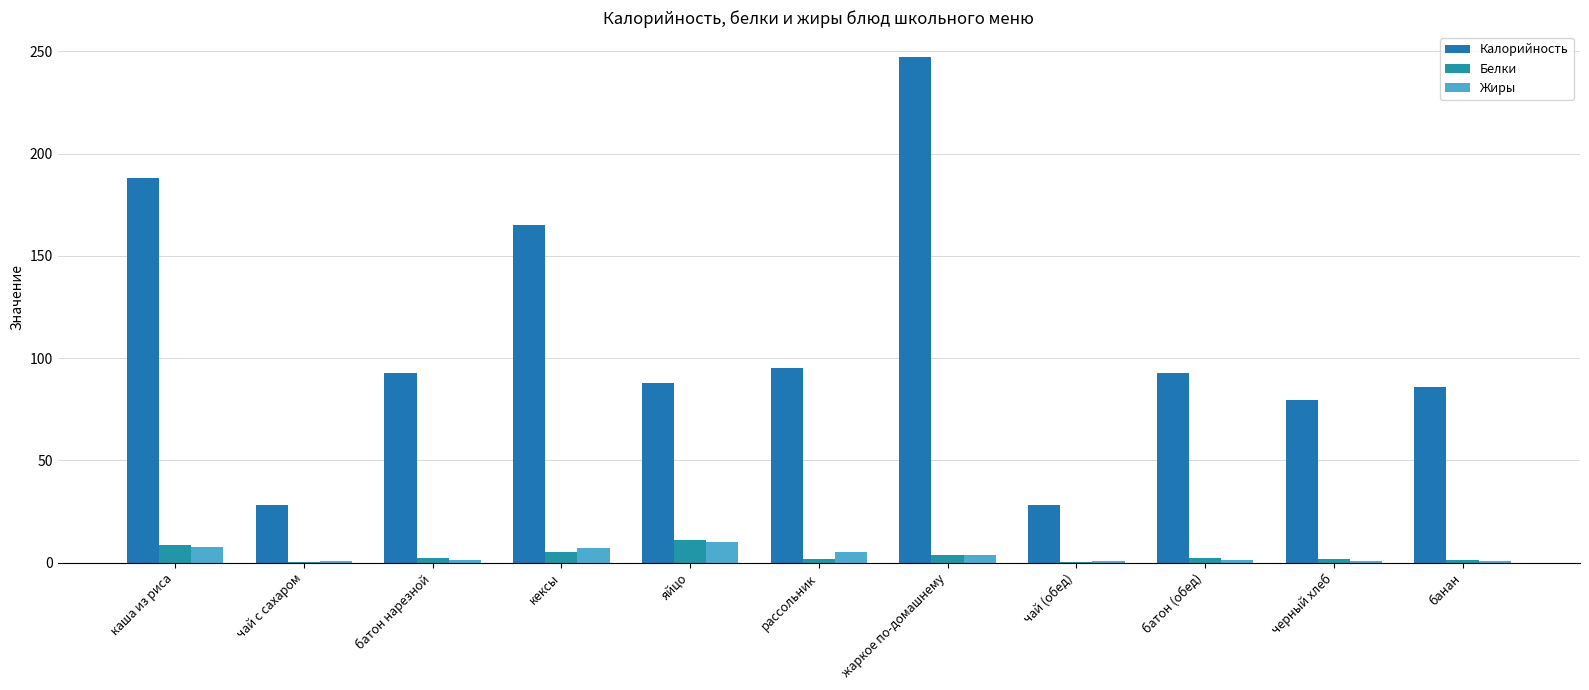

How many data points in Калорийность are above 92?

6